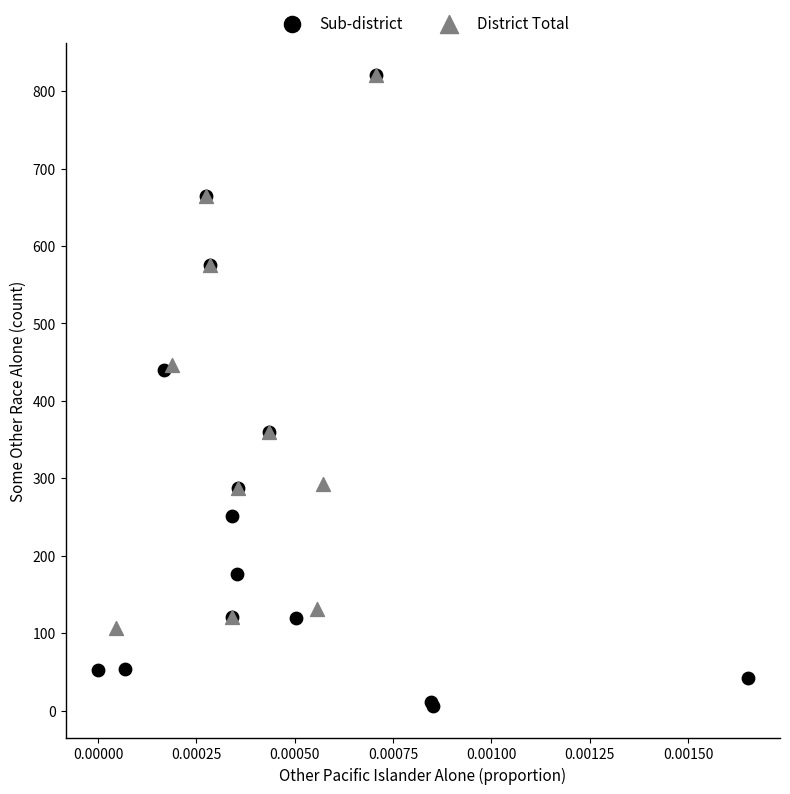

Which series reaches the minimum Y coordinate?

Sub-district